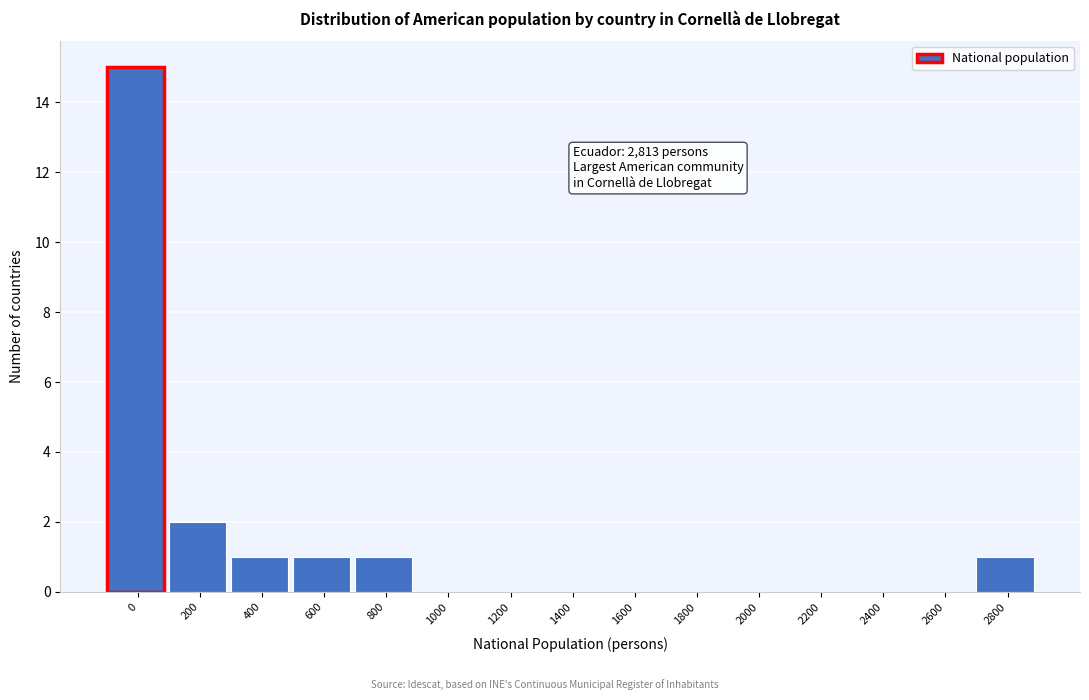

Reading right to left, what are all the values shown in this chart?

2800=1	2600=0	2400=0	2200=0	2000=0	1800=0	1600=0	1400=0	1200=0	1000=0	800=1	600=1	400=1	200=2	0=15